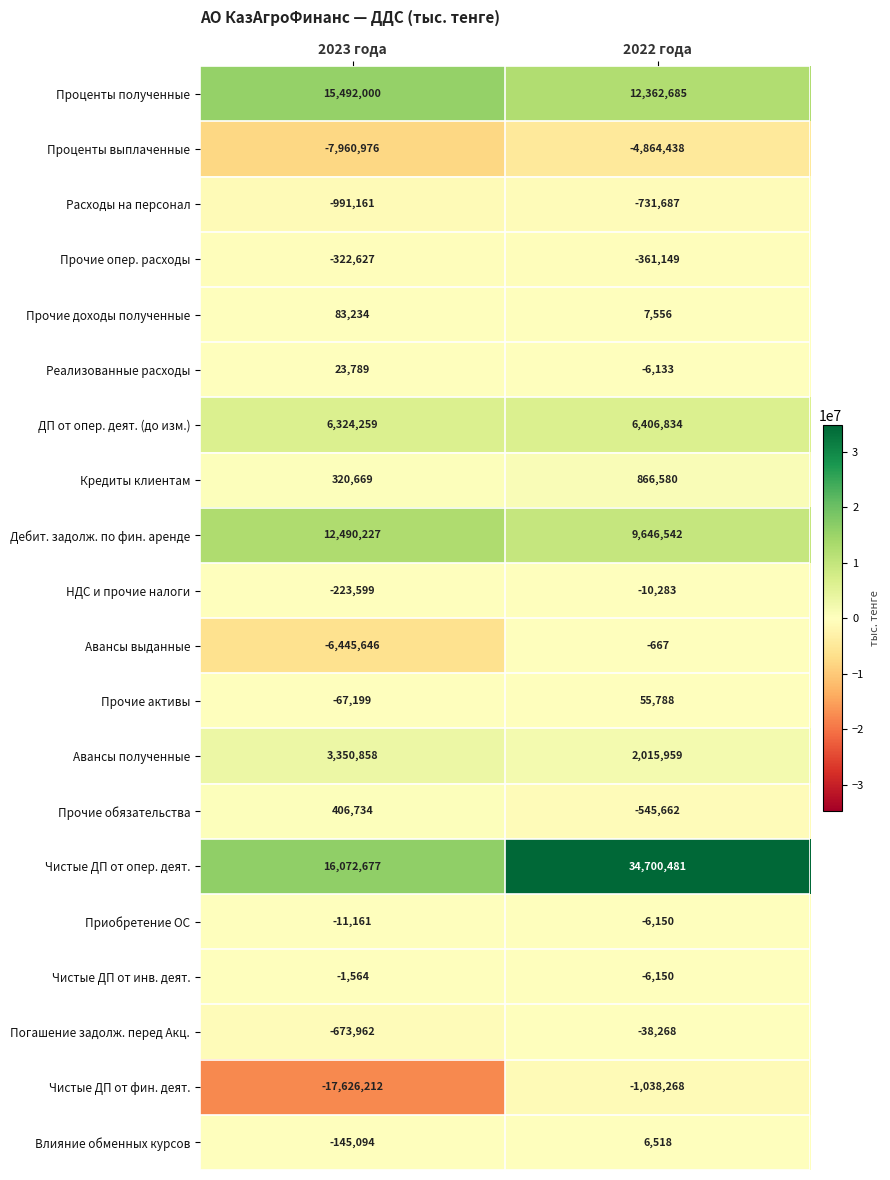

What is the smallest value displayed?

-17626212